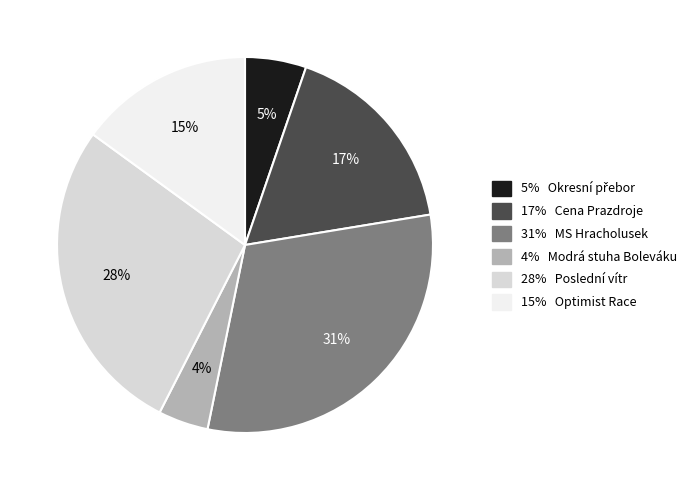

Does any single category account for the majority?

No